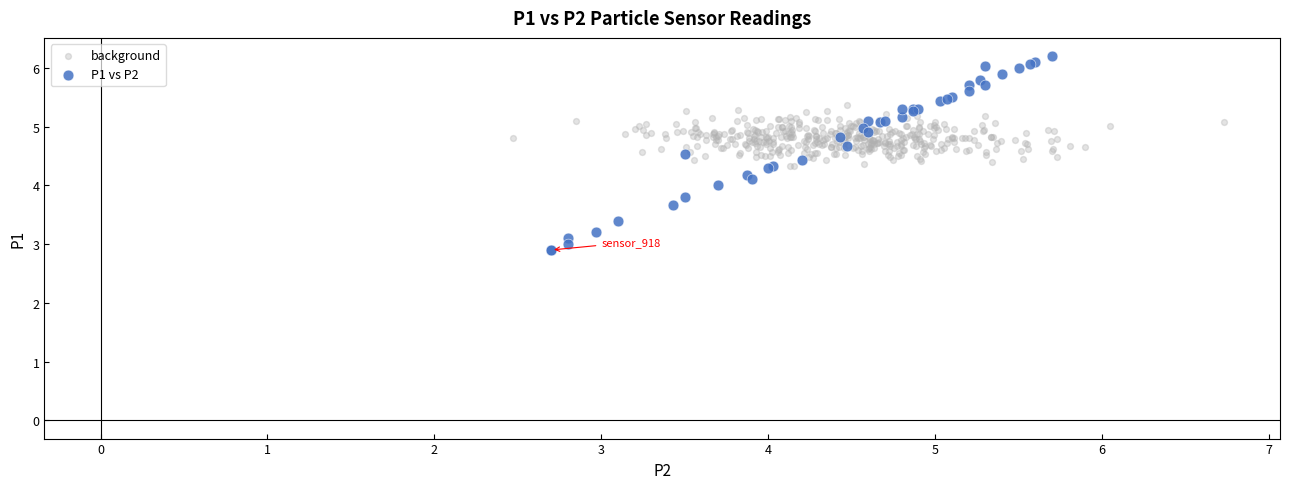

Which series contains the highest Y value?

P1 vs P2